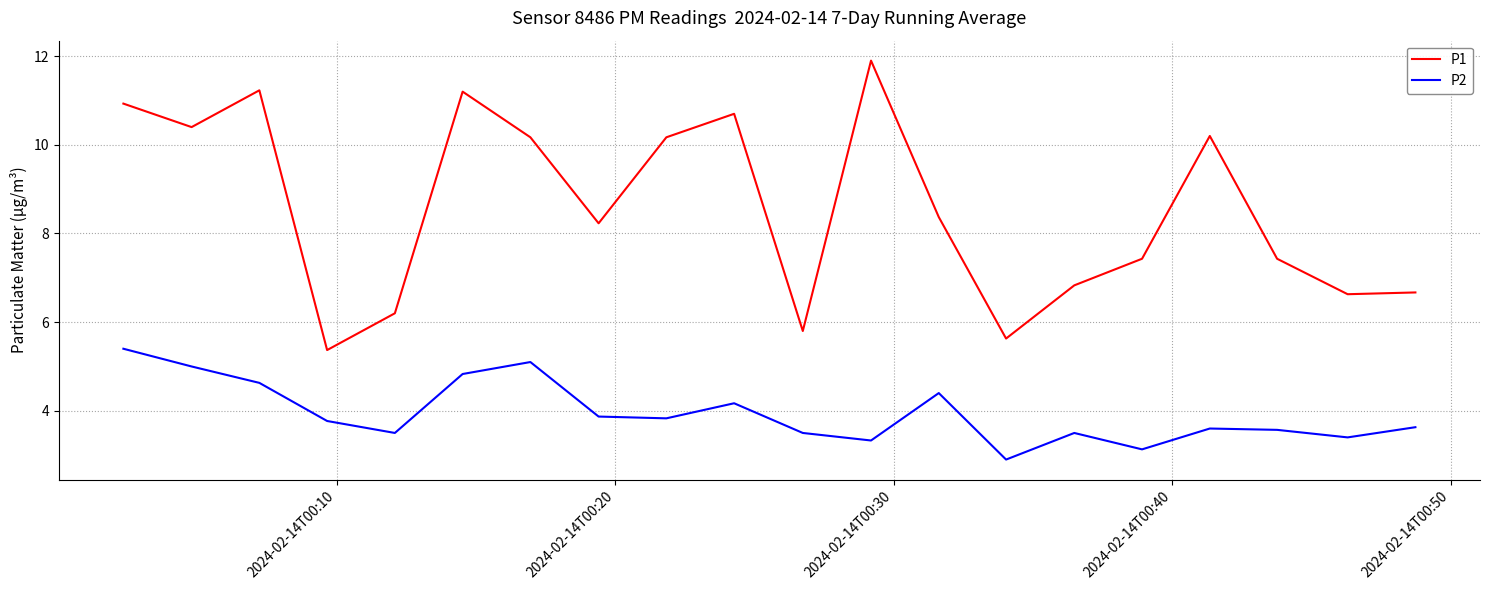

Reading left to right, what are all the values shown in this chart?

P1: 10.9	10.4	11.2	5.4	6.2	11.2	10.2	8.2	10.2	10.7	5.8	11.9	8.4	5.6	6.8	7.4	10.2	7.4	6.6	6.7
P2: 5.4	5.0	4.6	3.8	3.5	4.8	5.1	3.9	3.8	4.2	3.5	3.3	4.4	2.9	3.5	3.1	3.6	3.6	3.4	3.6